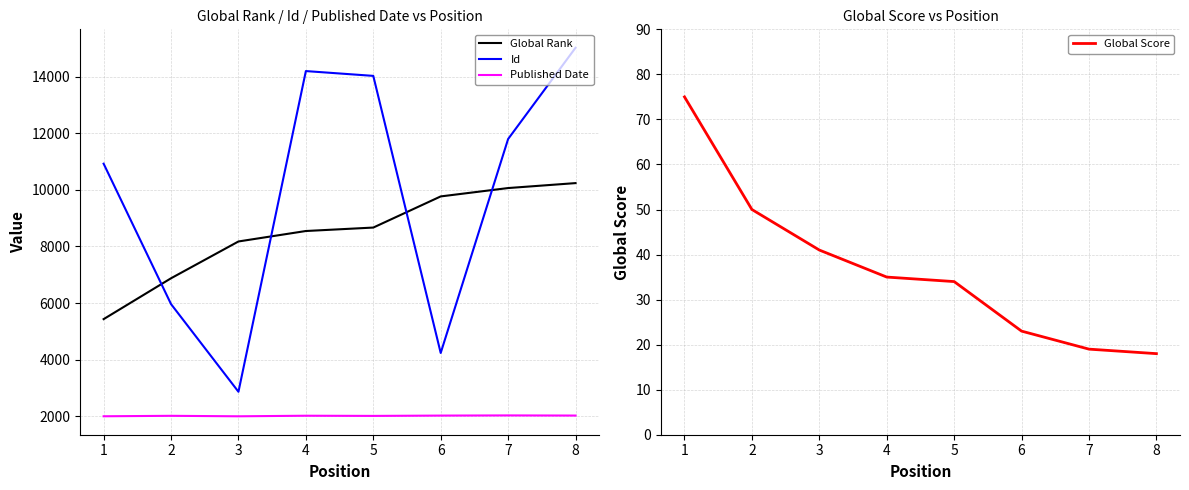

How many values in the Published Date series exceed 2012?

3